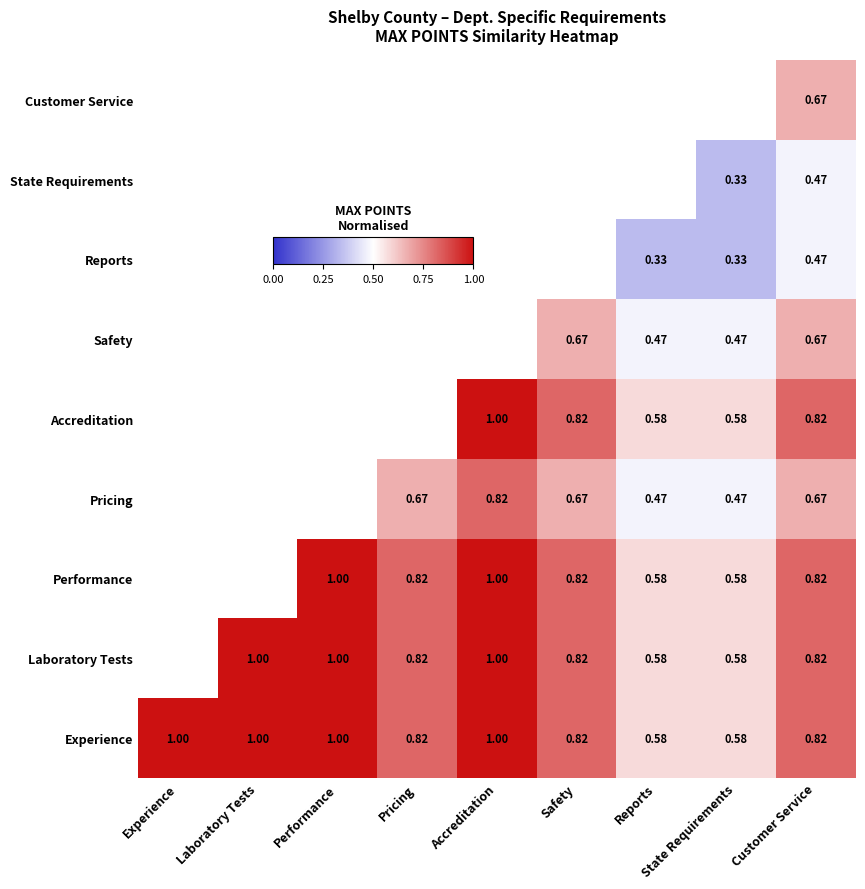

The Laboratory Tests series shows 1.4 at Laboratory Tests. True or false?

False